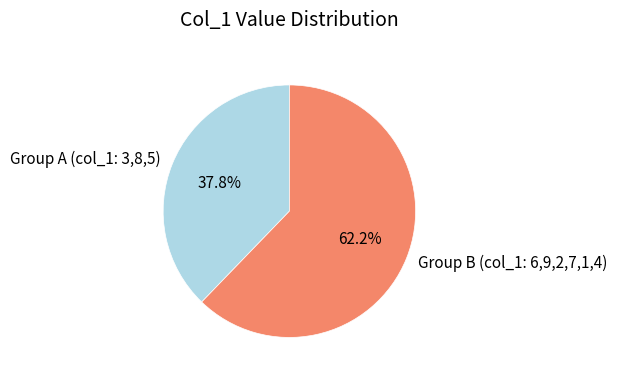

Count the number of slices in the pie.

2